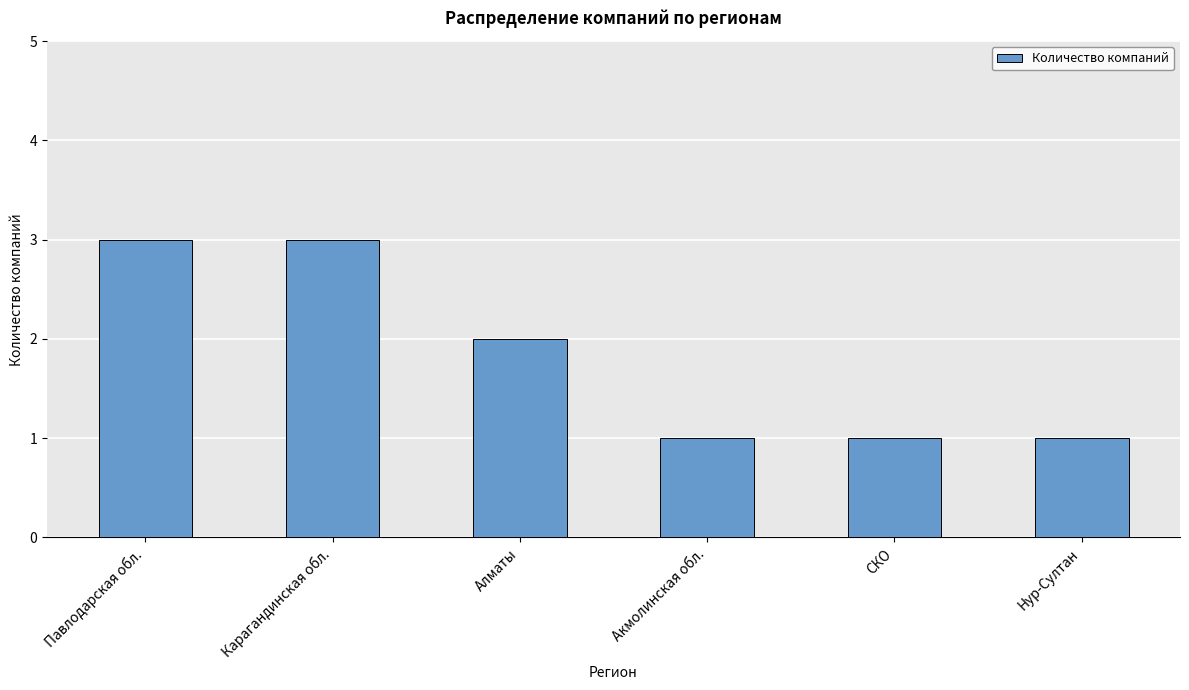

What is the greatest value displayed?

3